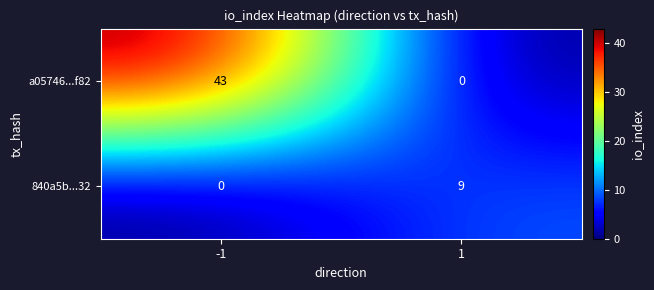

Is it true that 840a5b...32 equals 0 at -1?

True